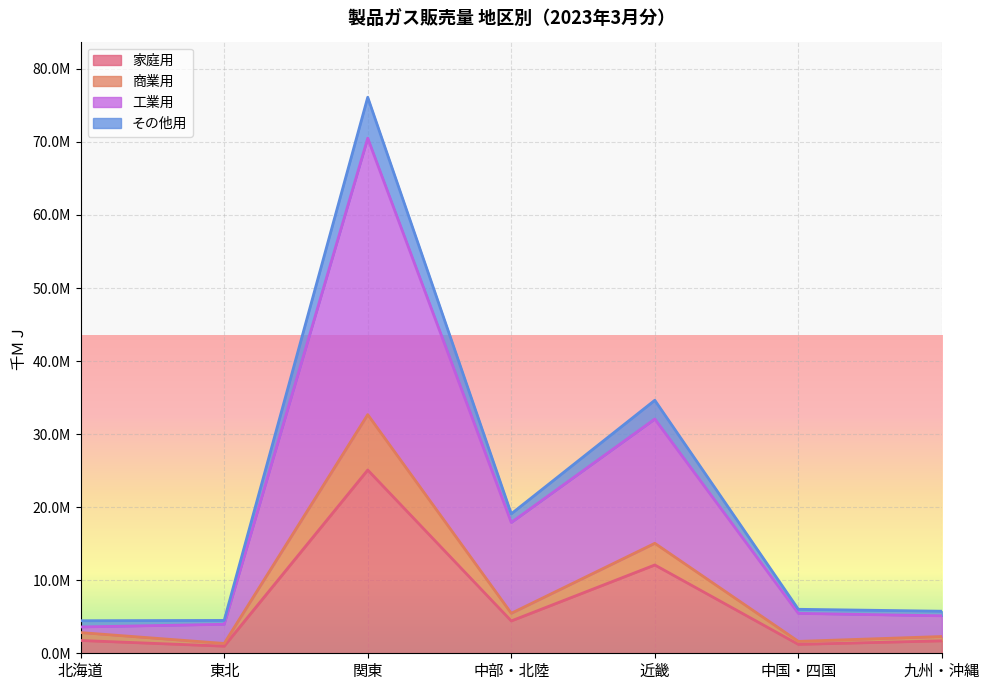

What are all the series names shown in the legend?

家庭用, 商業用, 工業用, その他用